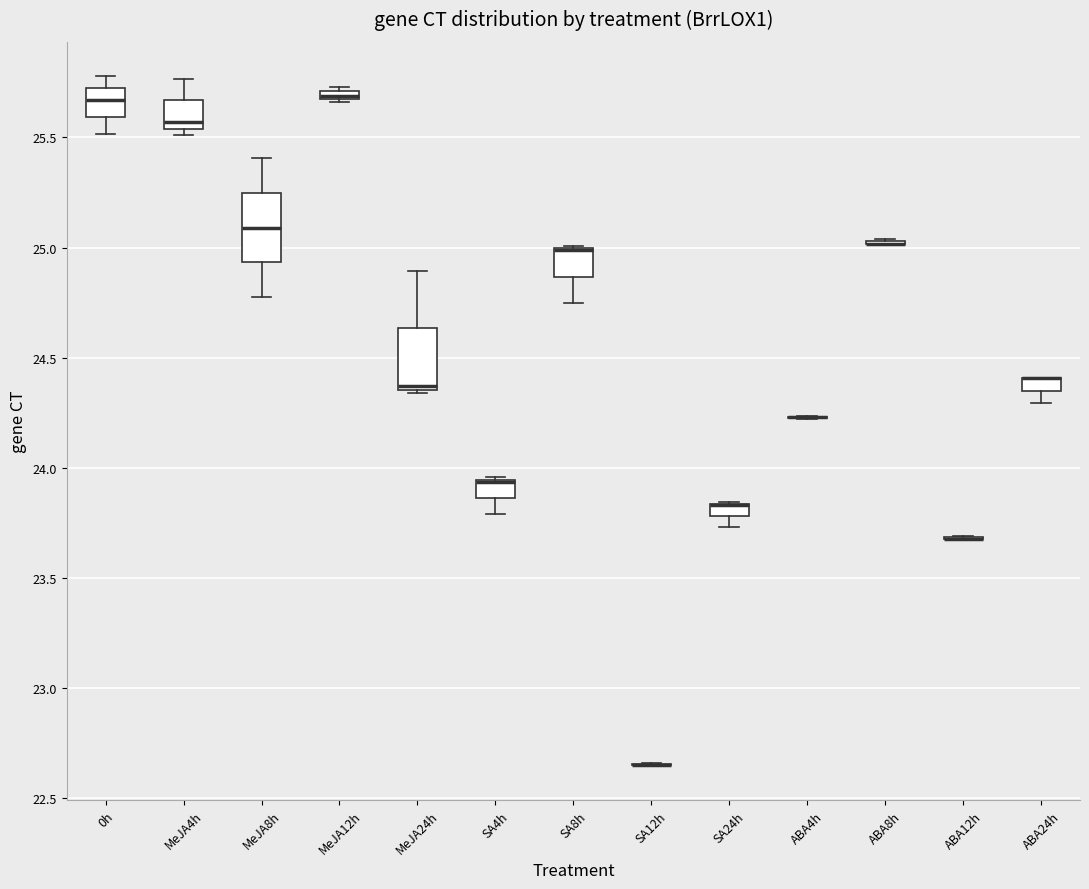

Where is the lower edge of the box for SA24h on the y-axis? The values are not printed on the chart, so give them approximately, as read against the axis.

23.80